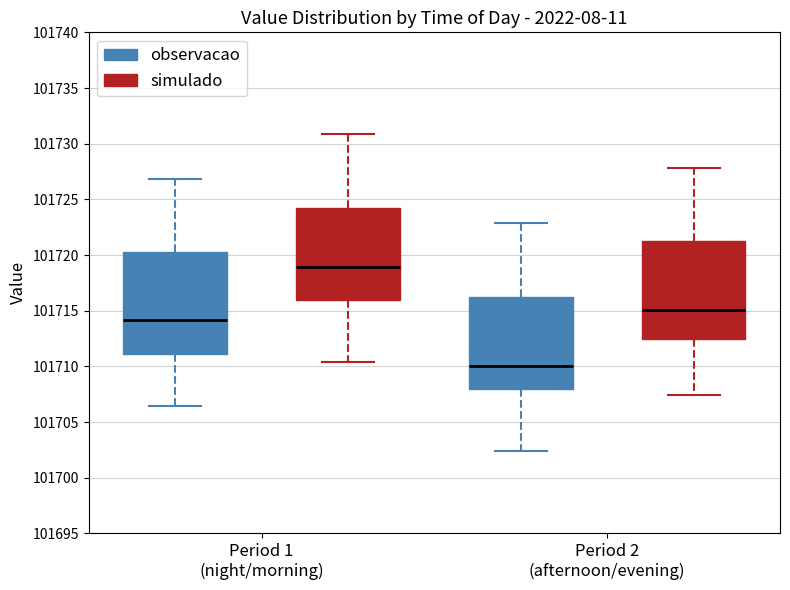

Reading left to right, transcribe this box plot: for each box, give where its median line is, the range the box spans, and where its two whiskers end, as read against the y-axis. The values are not printed on the chart, so give them approximately, as read against the axis.

Period 1 (night/morning) (observacao): median 101714.0, box 101711.0 to 101720.5, whiskers 101706.5 to 101727.0
Period 1 (night/morning) (simulado): median 101719.0, box 101716.0 to 101724.5, whiskers 101710.5 to 101731.0
Period 2 (afternoon/evening) (observacao): median 101710.0, box 101708.0 to 101716.5, whiskers 101702.5 to 101723.0
Period 2 (afternoon/evening) (simulado): median 101715.0, box 101712.5 to 101721.5, whiskers 101707.5 to 101728.0